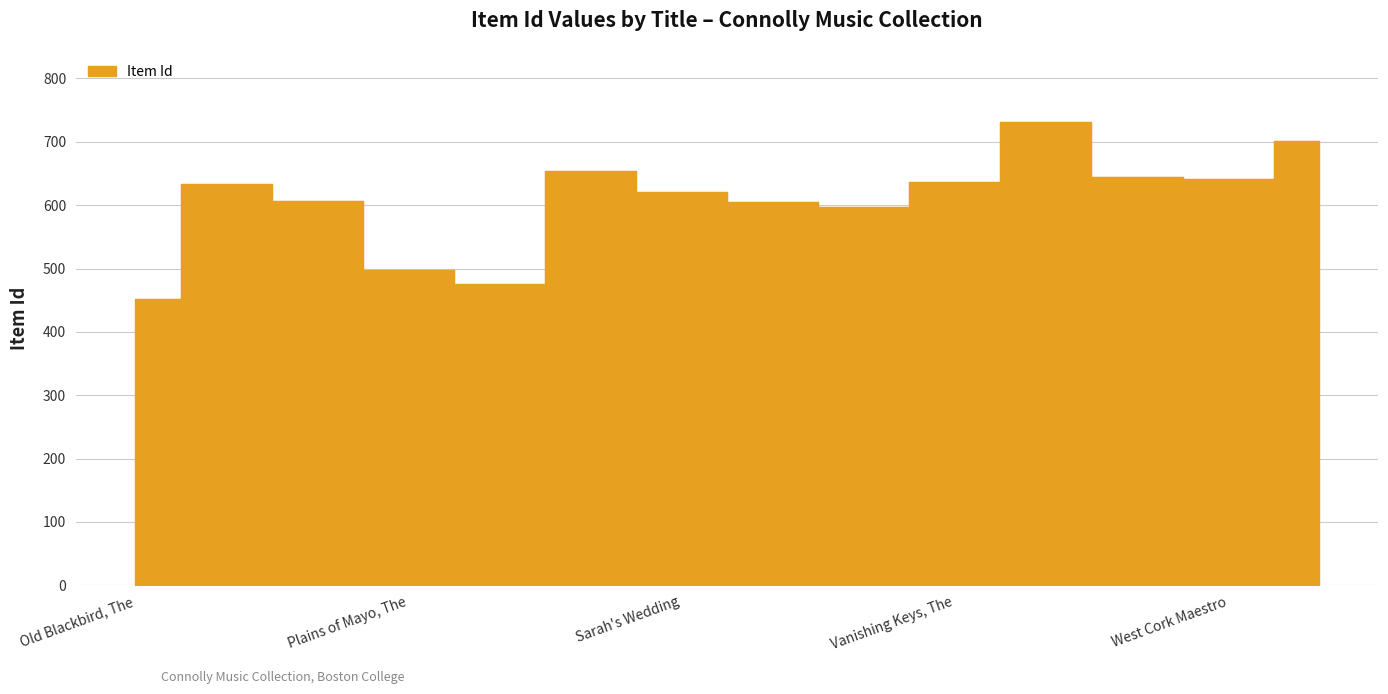

Count the number of data series in this chart.

1